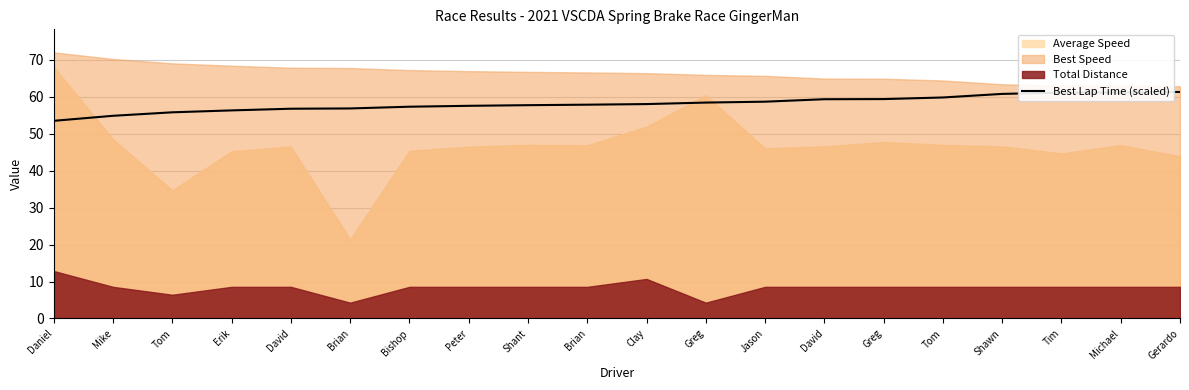

Which has a higher value, Gerardo or Tom?

Gerardo